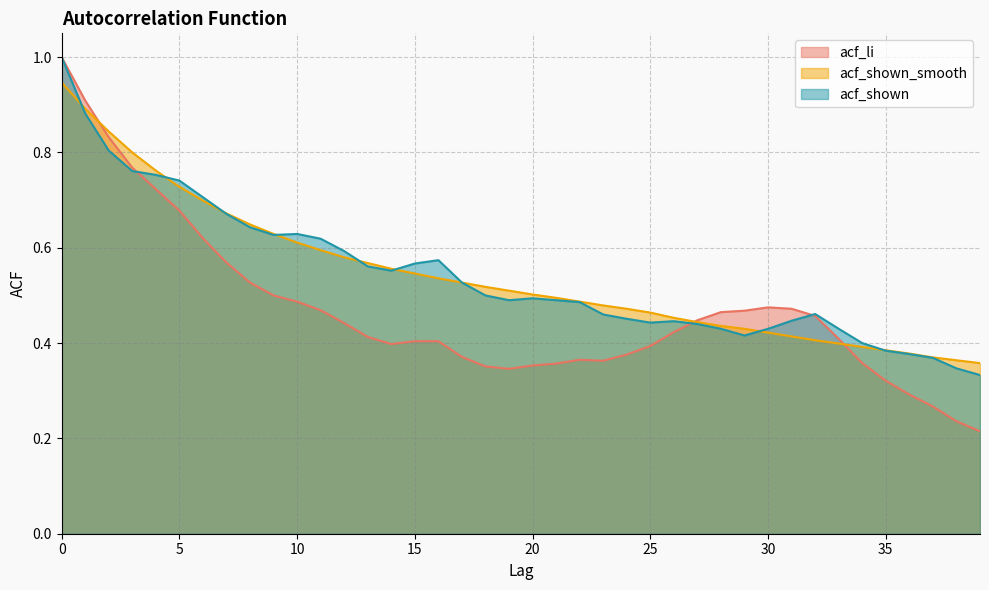

Reading right to left, what are all the values shown in this chart?

acf_li: 39=0.2	38=0.2	37=0.3	36=0.3	35=0.3	34=0.4	33=0.4	32=0.5	31=0.5	30=0.5	29=0.5	28=0.5	27=0.4	26=0.4	25=0.4	24=0.4	23=0.4	22=0.4	21=0.4	20=0.4	19=0.3	18=0.4	17=0.4	16=0.4	15=0.4	14=0.4	13=0.4	12=0.4	11=0.5	10=0.5	9=0.5	8=0.5	7=0.6	6=0.6	5=0.7	4=0.7	3=0.8	2=0.8	1=0.9	0=1.0
acf_shown_smooth: 39=0.4	38=0.4	37=0.4	36=0.4	35=0.4	34=0.4	33=0.4	32=0.4	31=0.4	30=0.4	29=0.4	28=0.4	27=0.4	26=0.5	25=0.5	24=0.5	23=0.5	22=0.5	21=0.5	20=0.5	19=0.5	18=0.5	17=0.5	16=0.5	15=0.5	14=0.6	13=0.6	12=0.6	11=0.6	10=0.6	9=0.6	8=0.6	7=0.7	6=0.7	5=0.7	4=0.8	3=0.8	2=0.8	1=0.9	0=0.9
acf_shown: 39=0.3	38=0.3	37=0.4	36=0.4	35=0.4	34=0.4	33=0.4	32=0.5	31=0.4	30=0.4	29=0.4	28=0.4	27=0.4	26=0.4	25=0.4	24=0.5	23=0.5	22=0.5	21=0.5	20=0.5	19=0.5	18=0.5	17=0.5	16=0.6	15=0.6	14=0.6	13=0.6	12=0.6	11=0.6	10=0.6	9=0.6	8=0.6	7=0.7	6=0.7	5=0.7	4=0.8	3=0.8	2=0.8	1=0.9	0=1.0